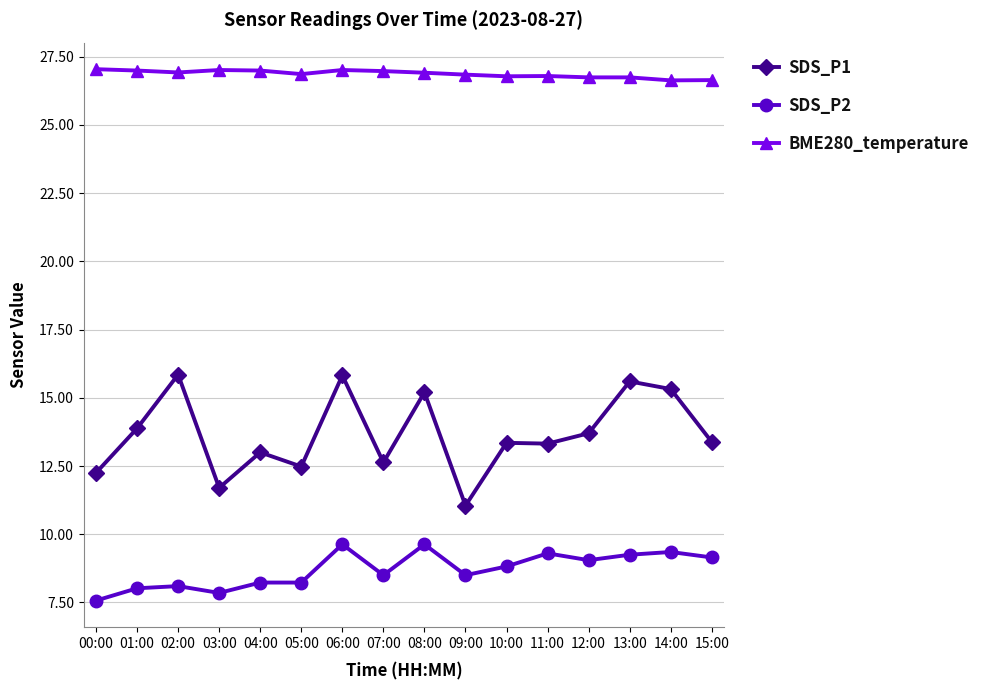

What is the spread (max minus min) of values at 04:00?

18.8